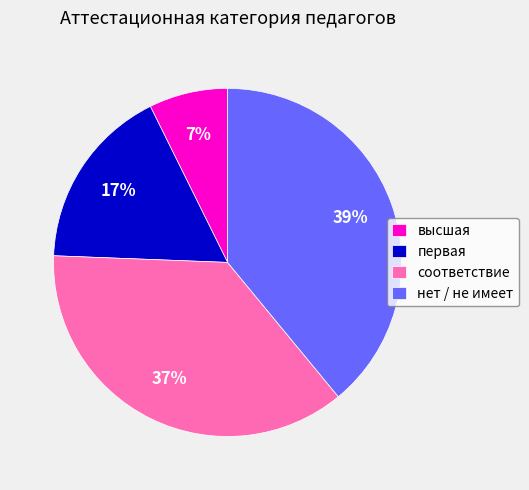

How many segments does this pie chart have?

4